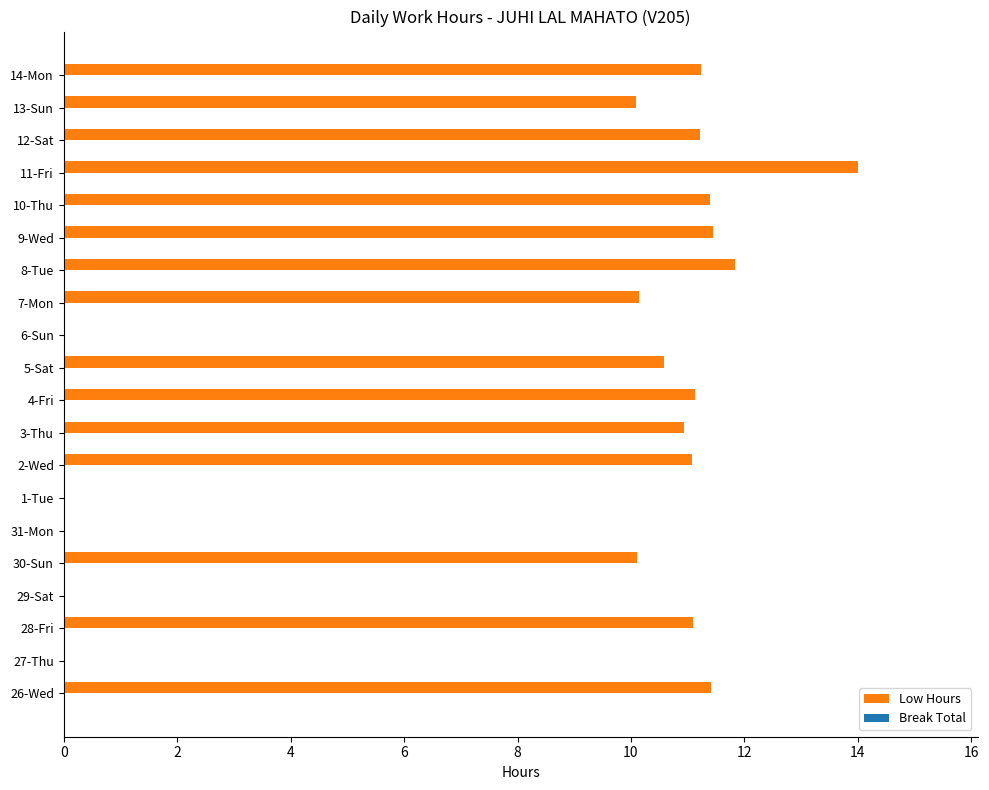

What is the sum of all values?

167.7